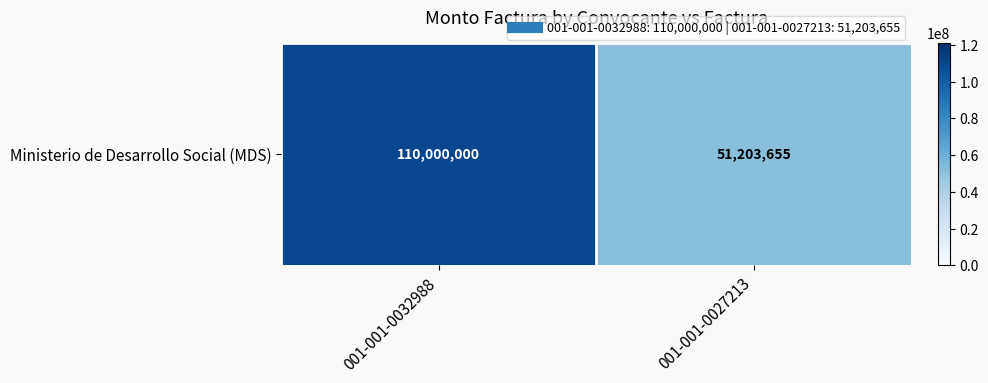

What is the sum of the values at 001-001-0032988 and 001-001-0027213?

161203655